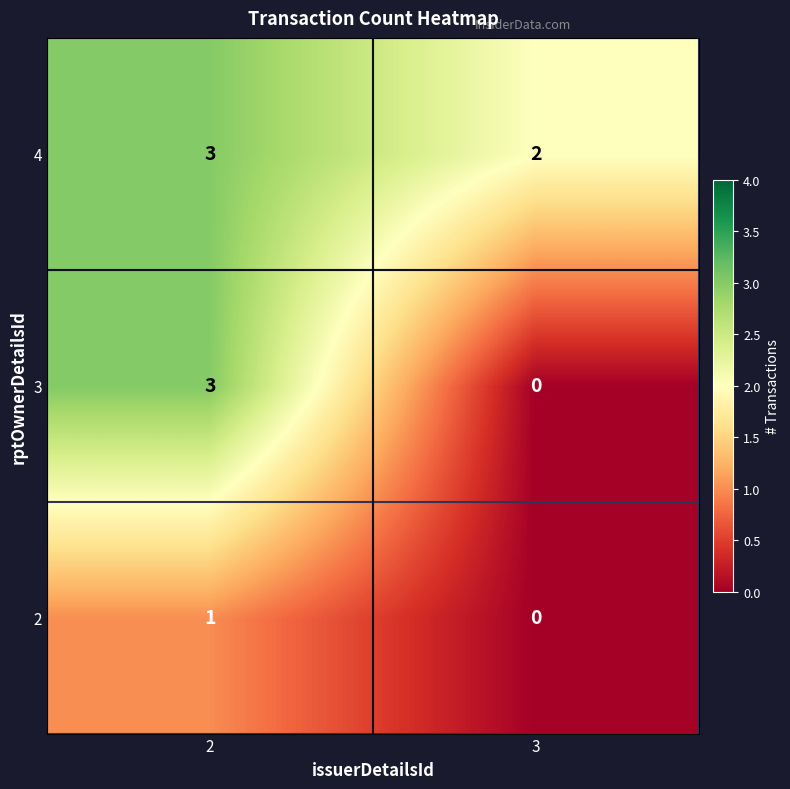

At which label is 3 closest to 1?

3